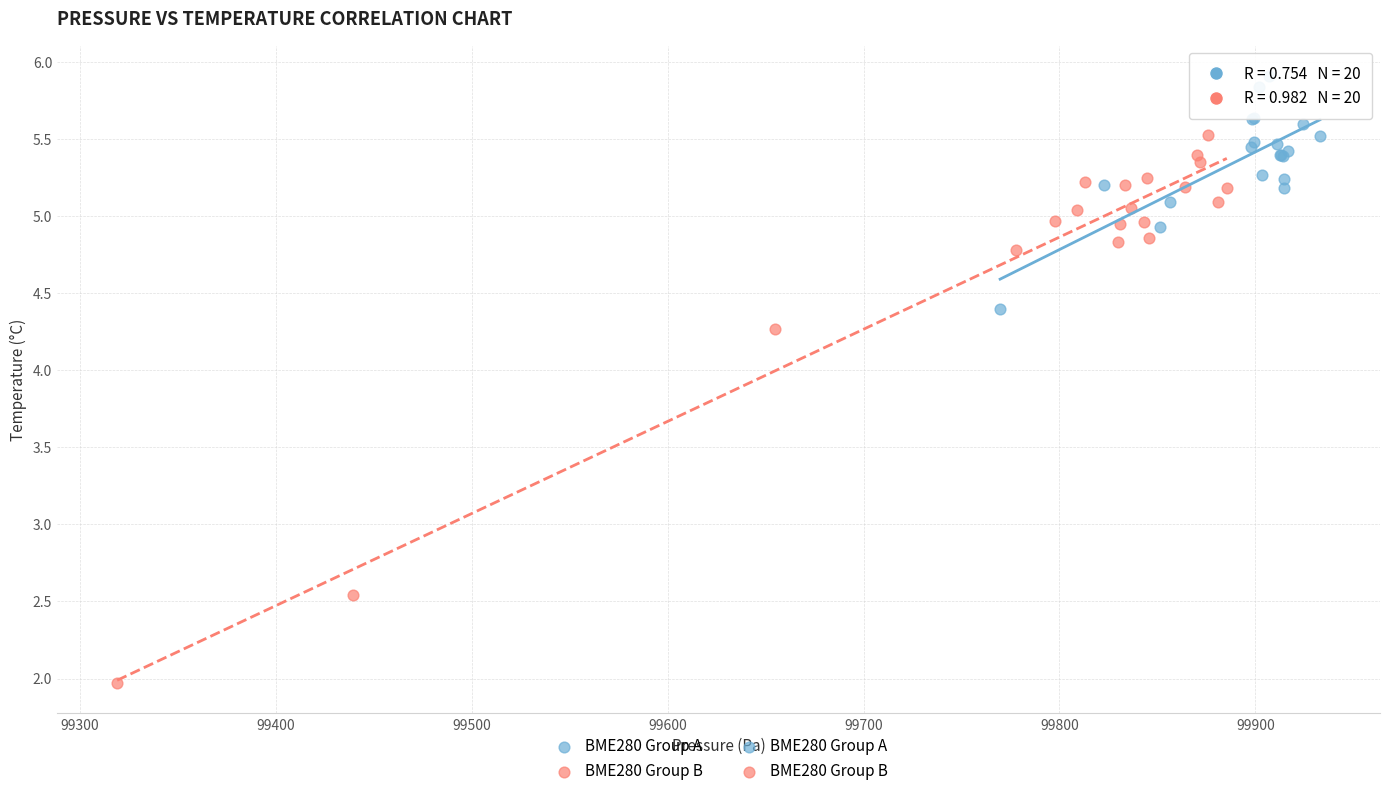

Which series has the largest Y range (max minus min)?

BME280 Group B